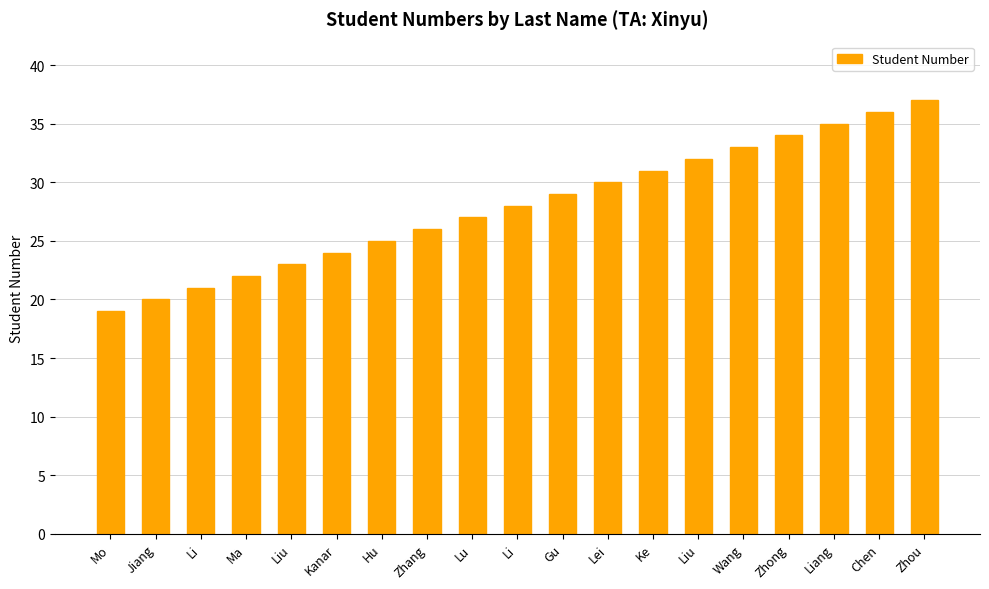

At which category does the chart reach its minimum across all series?

Mo